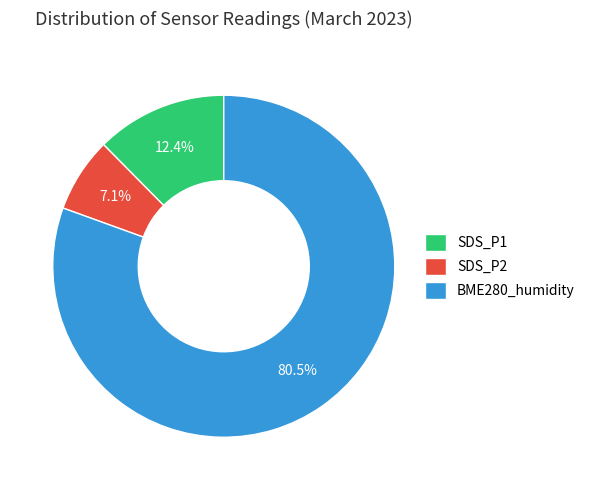

Rank the categories by value from highest to lowest.

BME280_humidity, SDS_P1, SDS_P2